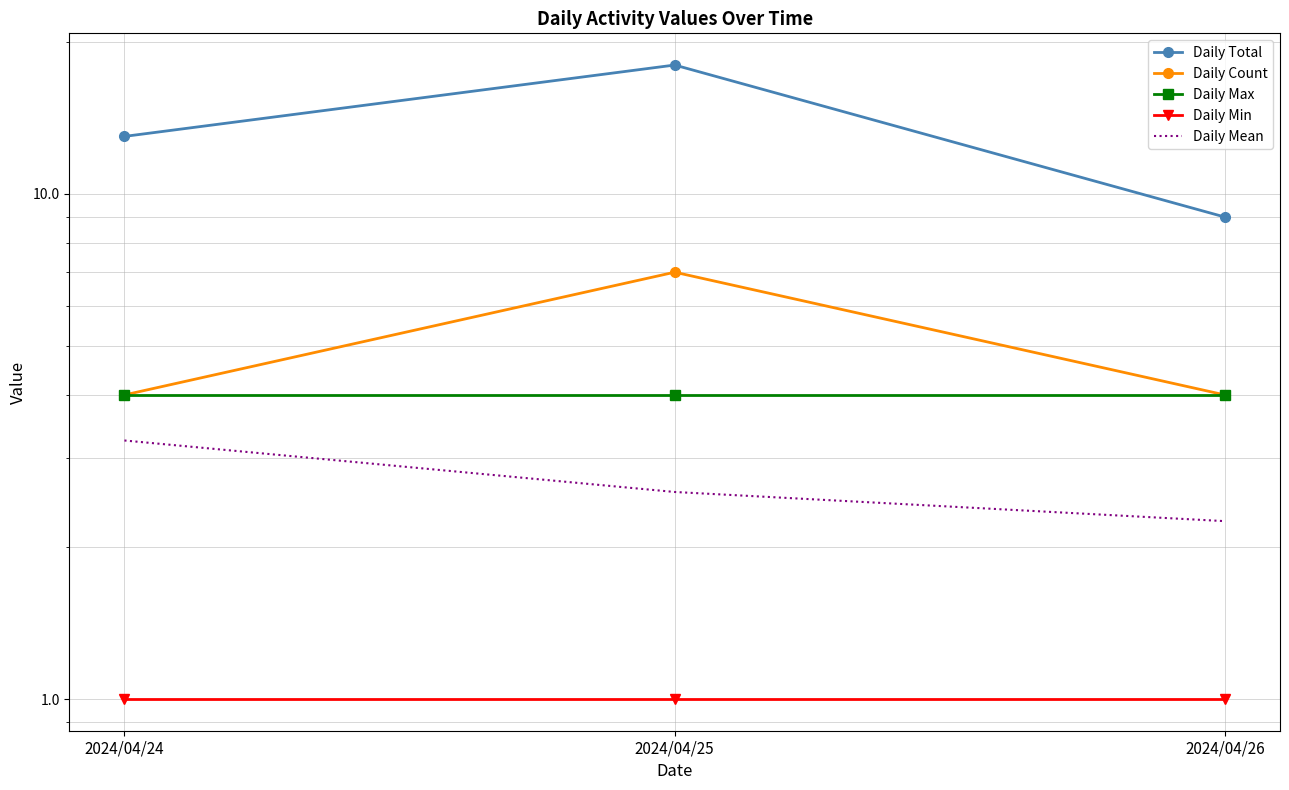

How many values in the Daily Total series are below 13?

1